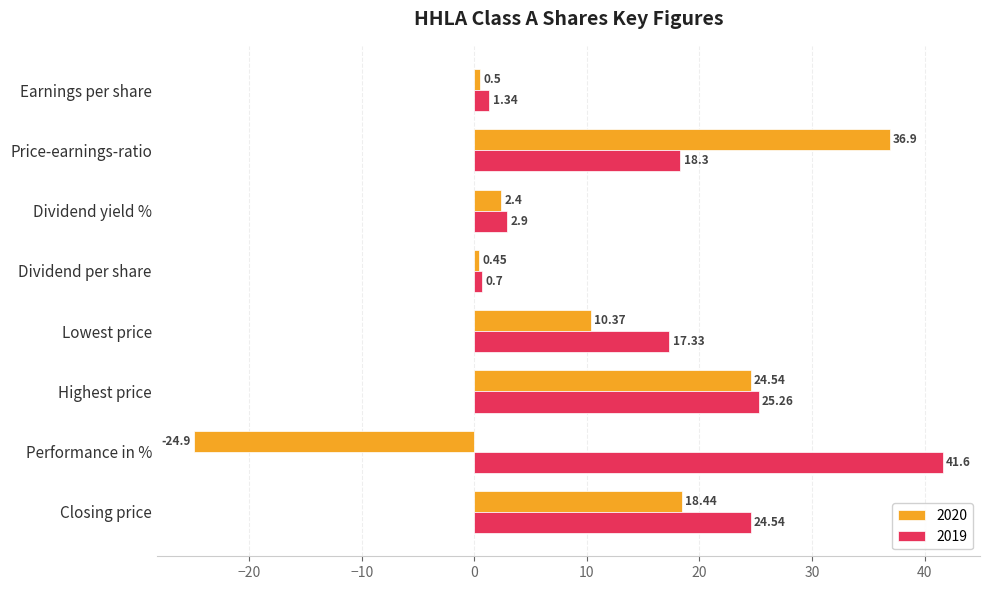

The 2019 series shows 0.7 at Dividend per share. True or false?

True